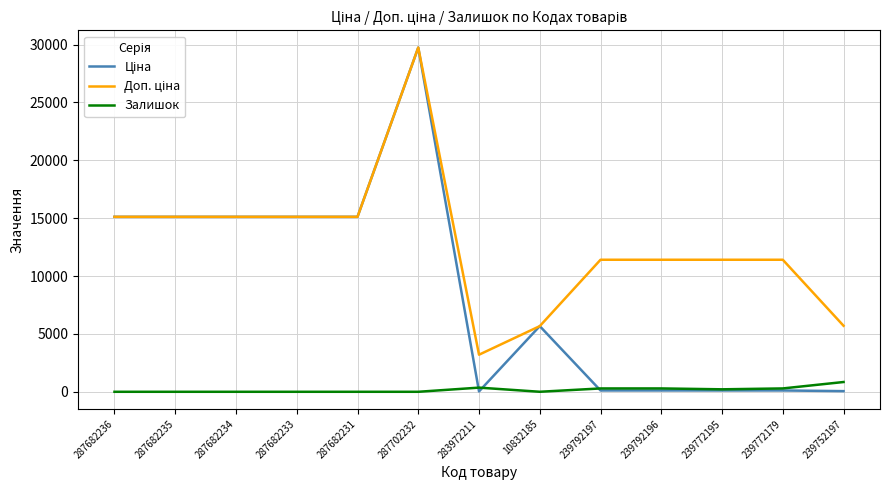

What is the spread (max minus min) of values at 287682231?

15120.0